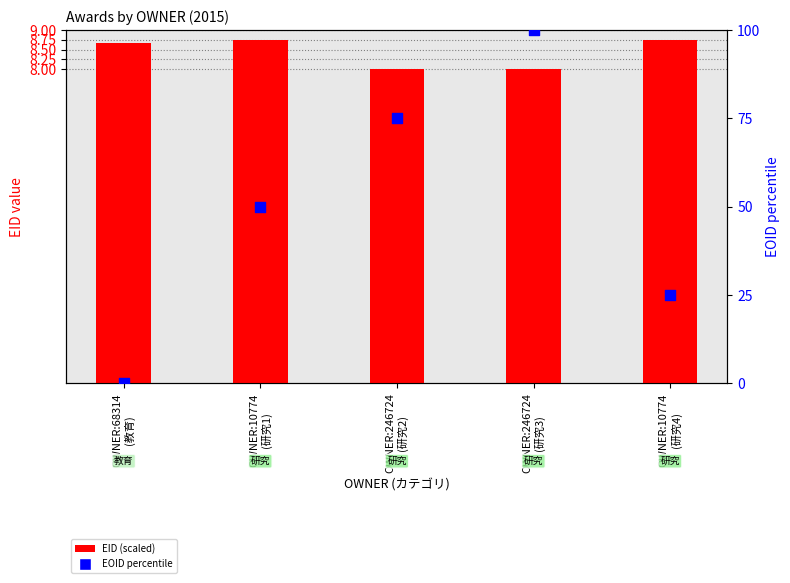

Which series contains the highest Y value?

EOID percentile